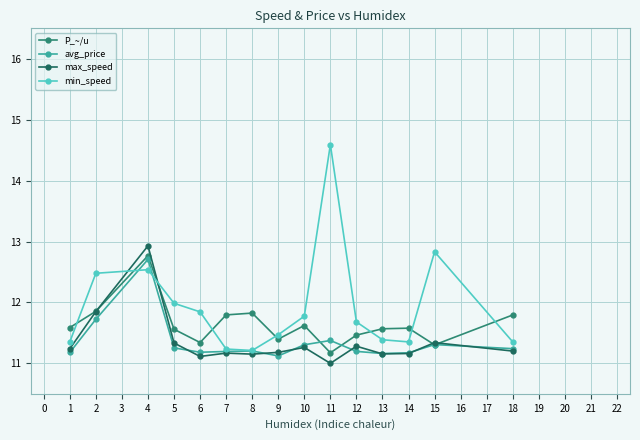

Between 2 and 9, which series saw the biggest shift?

min_speed